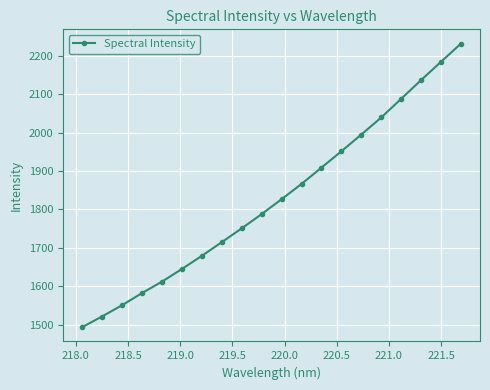

What is the average value?

1828.4